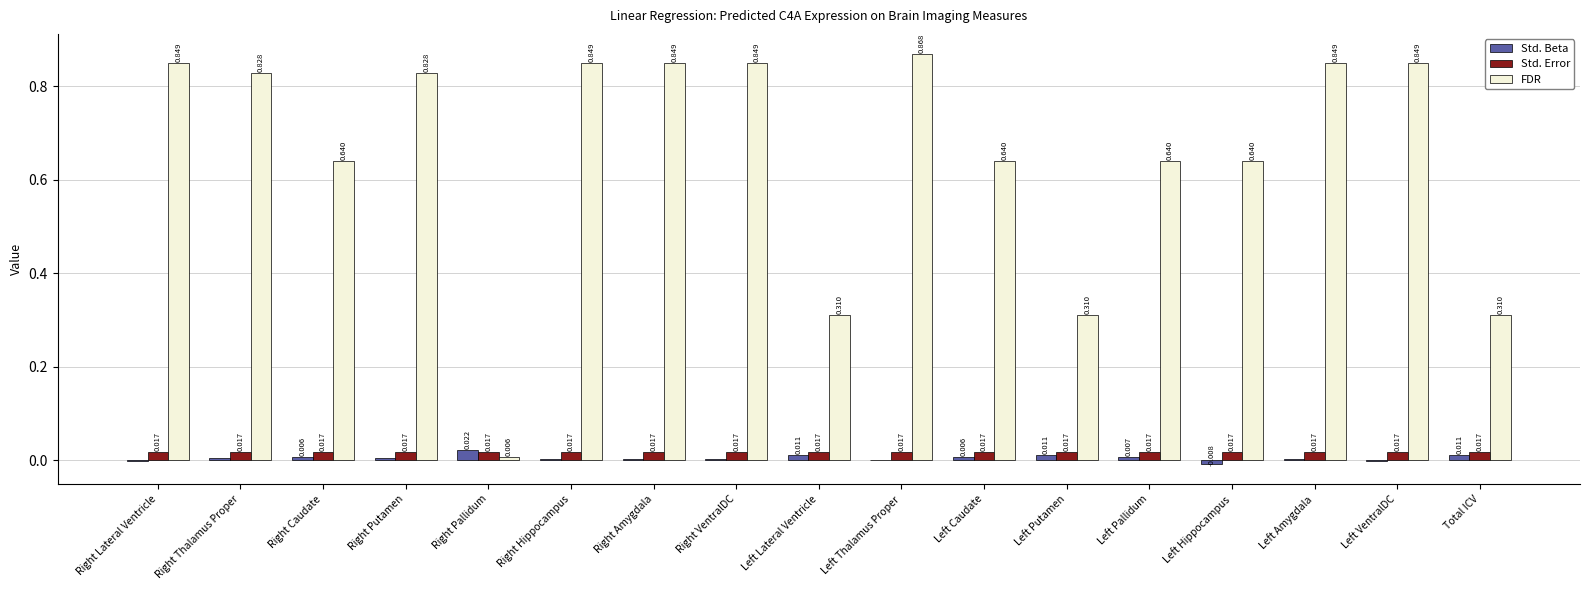

Where is FDR nearest to the value 0?

Right Pallidum